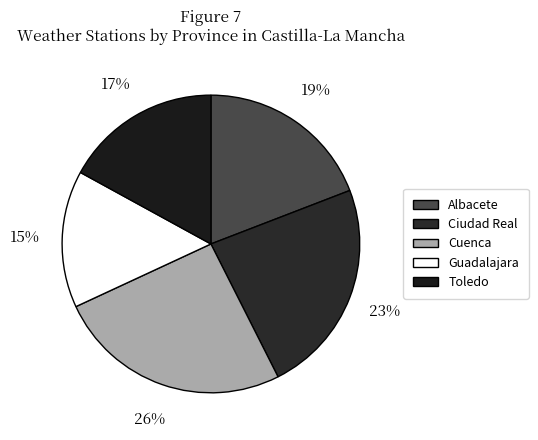

Is Cuenca the majority of the pie?

No